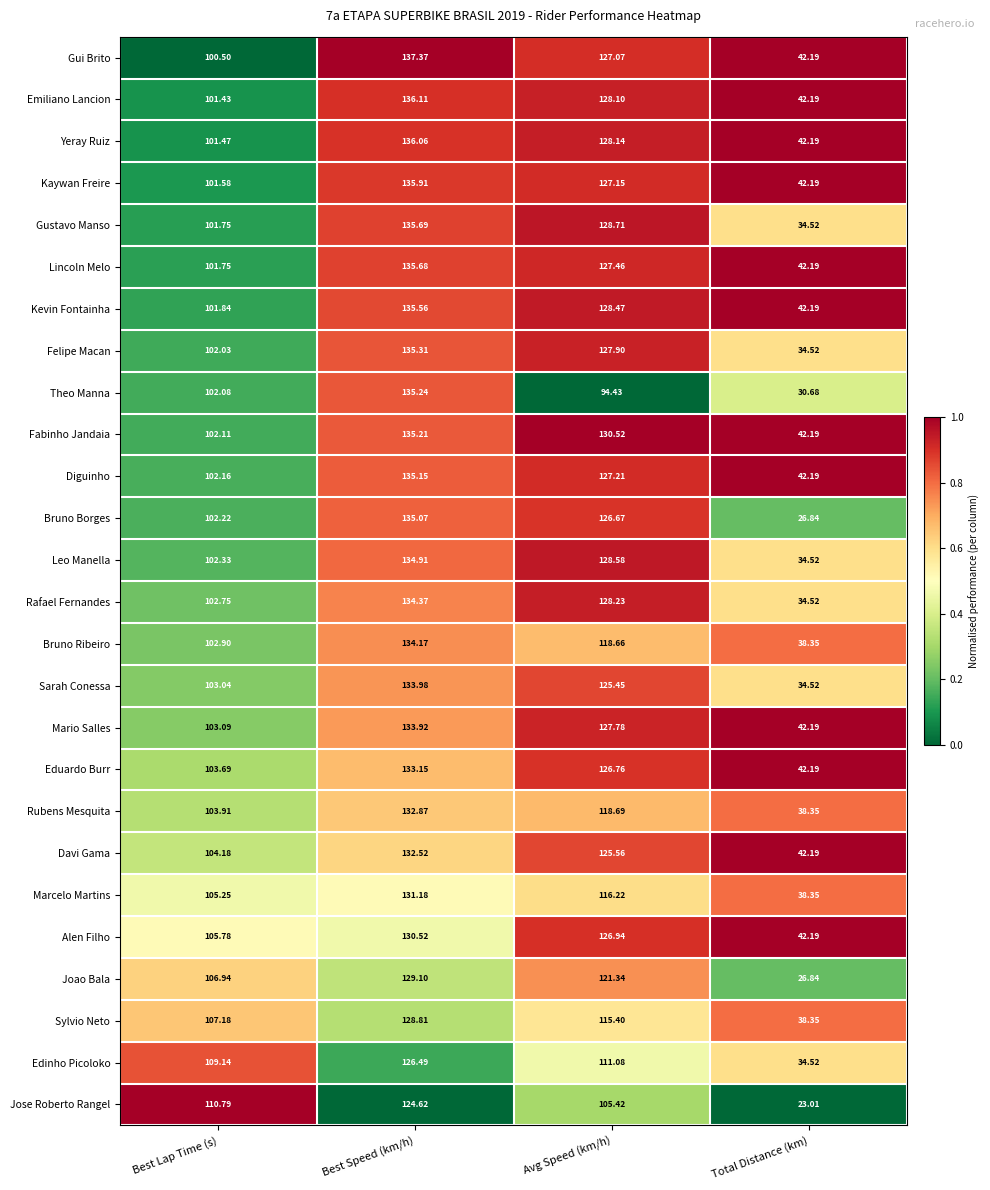

List the series in order of their peak value, lowest first.

Jose Roberto Rangel, Edinho Picoloko, Sylvio Neto, Joao Bala, Alen Filho, Marcelo Martins, Davi Gama, Rubens Mesquita, Eduardo Burr, Mario Salles, Sarah Conessa, Bruno Ribeiro, Rafael Fernandes, Leo Manella, Bruno Borges, Diguinho, Fabinho Jandaia, Theo Manna, Felipe Macan, Kevin Fontainha, Lincoln Melo, Gustavo Manso, Kaywan Freire, Yeray Ruiz, Emiliano Lancion, Gui Brito